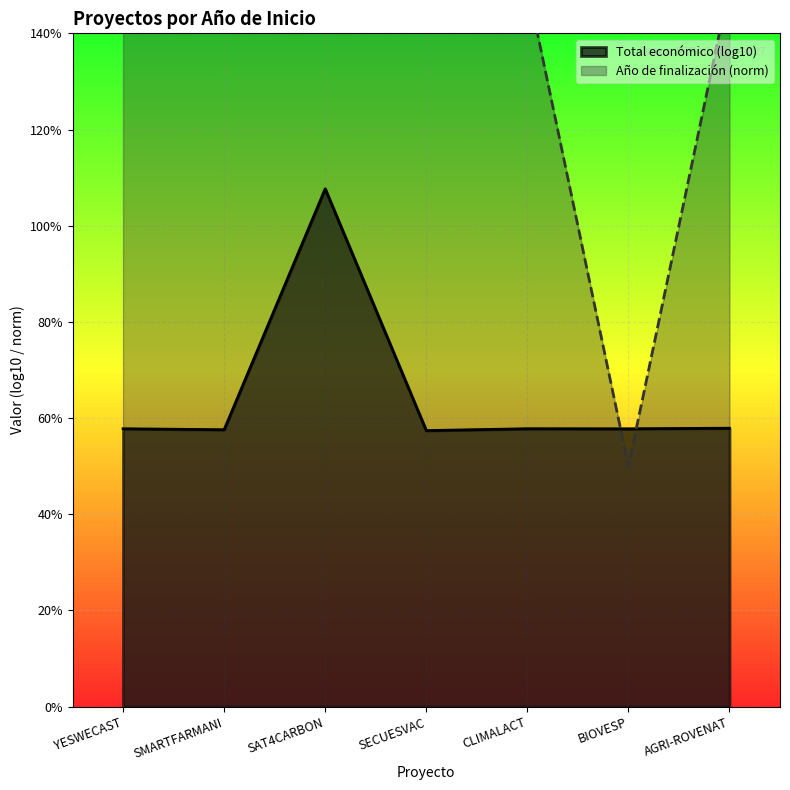

What is the difference between the second highest and minimum values in the Año de finalización series?

10.0